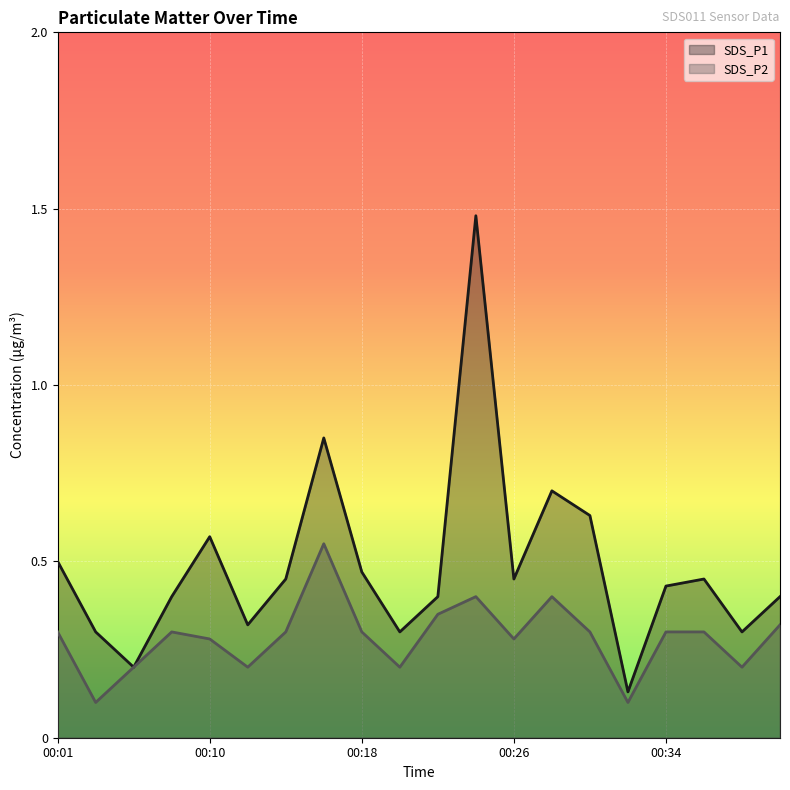

At which category is the sum across all series the highest?

00:24